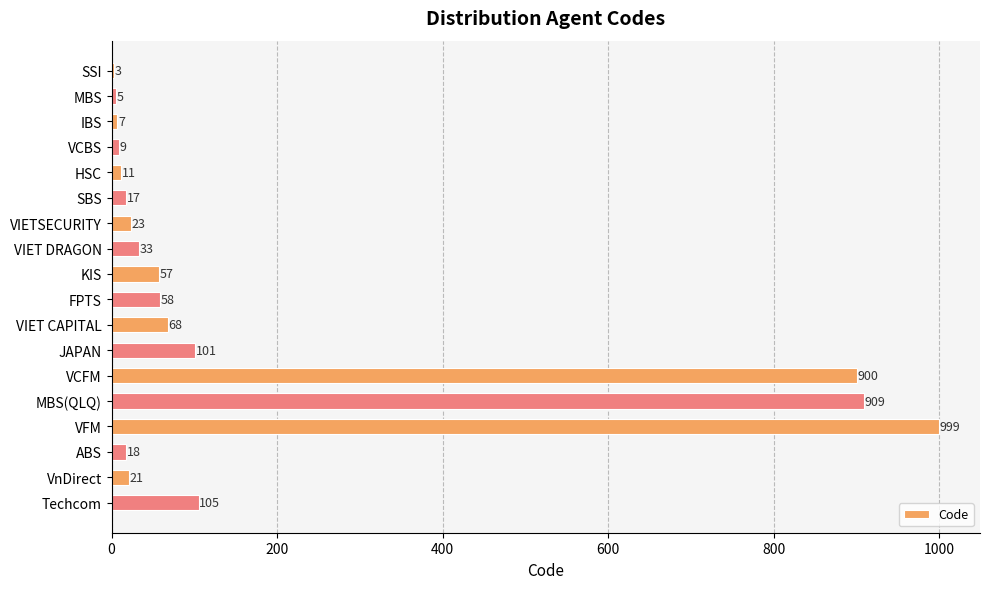

Are the bars horizontal?

Yes